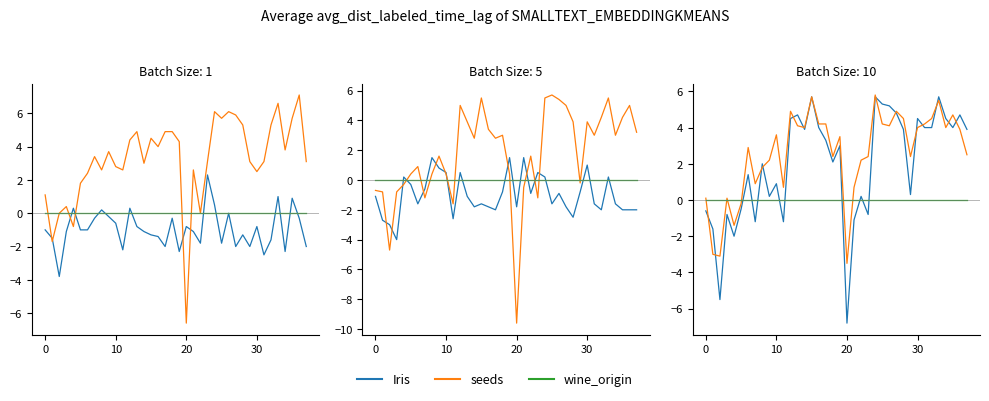

Which category has the highest value across all series?

24